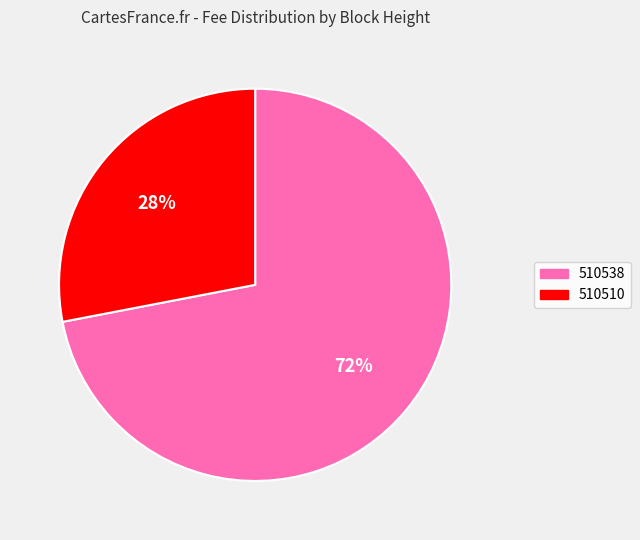

What is the smallest slice in the pie chart?

510510